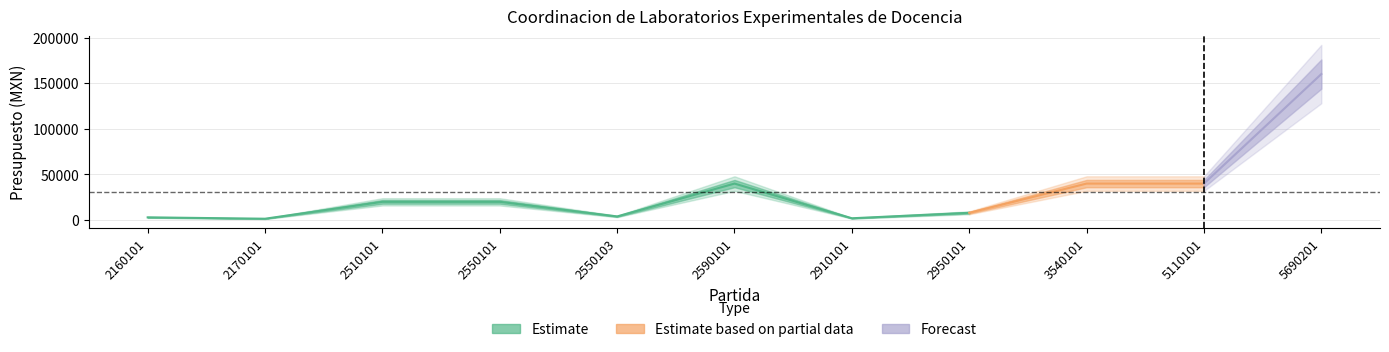

What is the value of the 7th point from the left?

2000